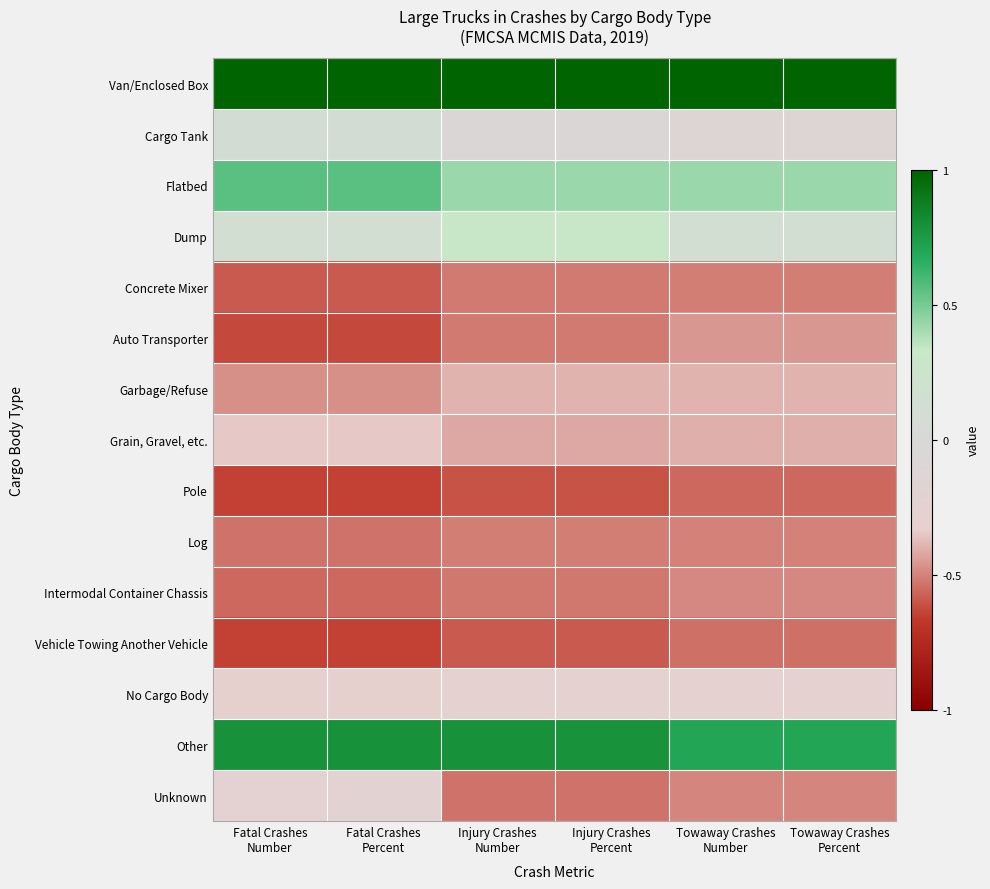

Reading left to right, list all the values displayed in this chart.

Van/Enclosed Box: Fatal Crashes
Number=1.0	Fatal Crashes
Percent=1.0	Injury Crashes
Number=1.0	Injury Crashes
Percent=1.0	Towaway Crashes
Number=1.0	Towaway Crashes
Percent=1.0
Cargo Tank: Fatal Crashes
Number=0.1	Fatal Crashes
Percent=0.1	Injury Crashes
Number=-0.1	Injury Crashes
Percent=-0.1	Towaway Crashes
Number=-0.1	Towaway Crashes
Percent=-0.1
Flatbed: Fatal Crashes
Number=0.6	Fatal Crashes
Percent=0.6	Injury Crashes
Number=0.4	Injury Crashes
Percent=0.4	Towaway Crashes
Number=0.4	Towaway Crashes
Percent=0.4
Dump: Fatal Crashes
Number=0.1	Fatal Crashes
Percent=0.1	Injury Crashes
Number=0.3	Injury Crashes
Percent=0.3	Towaway Crashes
Number=0.1	Towaway Crashes
Percent=0.1
Concrete Mixer: Fatal Crashes
Number=-0.6	Fatal Crashes
Percent=-0.6	Injury Crashes
Number=-0.5	Injury Crashes
Percent=-0.5	Towaway Crashes
Number=-0.5	Towaway Crashes
Percent=-0.5
Auto Transporter: Fatal Crashes
Number=-0.6	Fatal Crashes
Percent=-0.6	Injury Crashes
Number=-0.5	Injury Crashes
Percent=-0.5	Towaway Crashes
Number=-0.5	Towaway Crashes
Percent=-0.5
Garbage/Refuse: Fatal Crashes
Number=-0.5	Fatal Crashes
Percent=-0.5	Injury Crashes
Number=-0.4	Injury Crashes
Percent=-0.4	Towaway Crashes
Number=-0.4	Towaway Crashes
Percent=-0.4
Grain, Gravel, etc.: Fatal Crashes
Number=-0.3	Fatal Crashes
Percent=-0.3	Injury Crashes
Number=-0.4	Injury Crashes
Percent=-0.4	Towaway Crashes
Number=-0.4	Towaway Crashes
Percent=-0.4
Pole: Fatal Crashes
Number=-0.6	Fatal Crashes
Percent=-0.6	Injury Crashes
Number=-0.6	Injury Crashes
Percent=-0.6	Towaway Crashes
Number=-0.6	Towaway Crashes
Percent=-0.6
Log: Fatal Crashes
Number=-0.5	Fatal Crashes
Percent=-0.5	Injury Crashes
Number=-0.5	Injury Crashes
Percent=-0.5	Towaway Crashes
Number=-0.5	Towaway Crashes
Percent=-0.5
Intermodal Container Chassis: Fatal Crashes
Number=-0.6	Fatal Crashes
Percent=-0.6	Injury Crashes
Number=-0.5	Injury Crashes
Percent=-0.5	Towaway Crashes
Number=-0.5	Towaway Crashes
Percent=-0.5
Vehicle Towing Another Vehicle: Fatal Crashes
Number=-0.6	Fatal Crashes
Percent=-0.6	Injury Crashes
Number=-0.6	Injury Crashes
Percent=-0.6	Towaway Crashes
Number=-0.5	Towaway Crashes
Percent=-0.5
No Cargo Body: Fatal Crashes
Number=-0.3	Fatal Crashes
Percent=-0.3	Injury Crashes
Number=-0.3	Injury Crashes
Percent=-0.3	Towaway Crashes
Number=-0.3	Towaway Crashes
Percent=-0.3
Other: Fatal Crashes
Number=0.8	Fatal Crashes
Percent=0.8	Injury Crashes
Number=0.8	Injury Crashes
Percent=0.8	Towaway Crashes
Number=0.7	Towaway Crashes
Percent=0.7
Unknown: Fatal Crashes
Number=-0.2	Fatal Crashes
Percent=-0.2	Injury Crashes
Number=-0.5	Injury Crashes
Percent=-0.5	Towaway Crashes
Number=-0.5	Towaway Crashes
Percent=-0.5